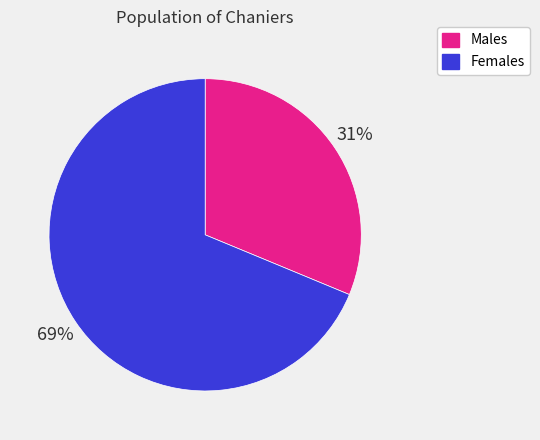

To the nearest percent, what is the average slice percentage?

50%